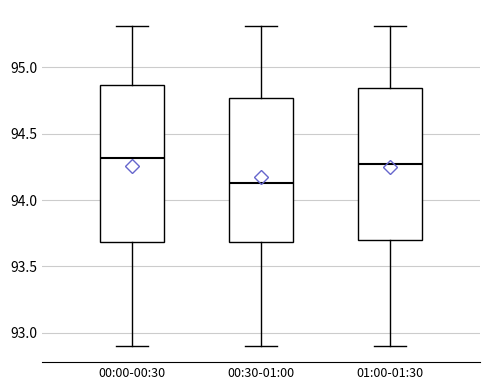

Reading left to right, transcribe this box plot: for each box, give where its median line is, the range the box spans, and where its two whiskers end, as read against the y-axis. The values are not printed on the chart, so give them approximately, as read against the axis.

00:00-00:30: median 94.30, box 93.70 to 94.85, whiskers 92.90 to 95.30
00:30-01:00: median 94.15, box 93.70 to 94.75, whiskers 92.90 to 95.30
01:00-01:30: median 94.25, box 93.70 to 94.85, whiskers 92.90 to 95.30